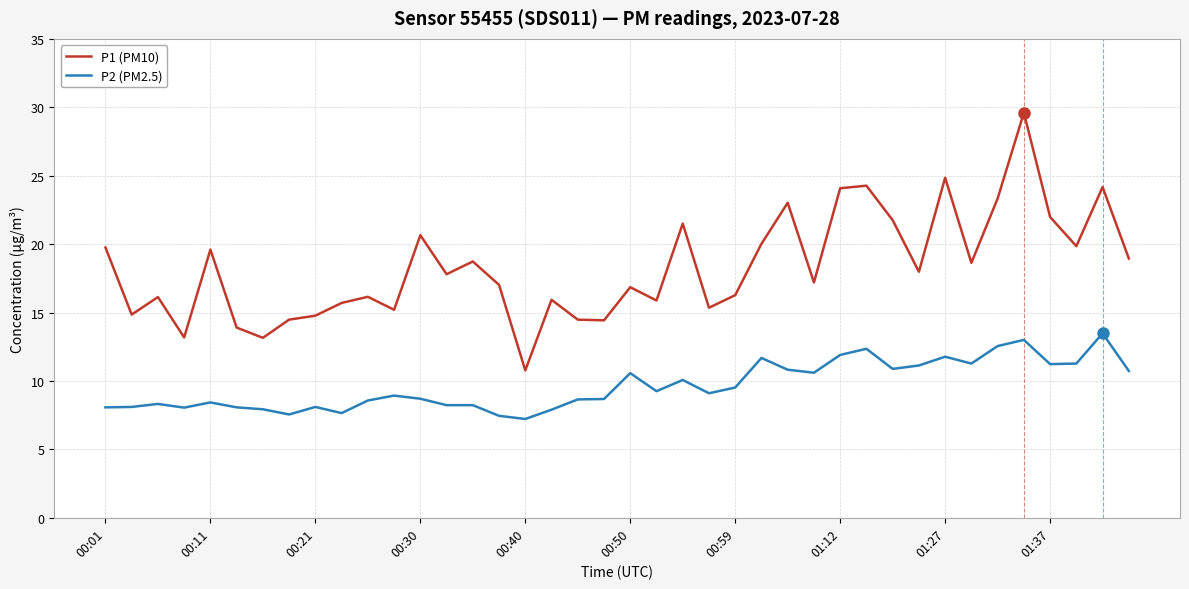

What is the difference between the maximum and minimum values in the P1 (PM10) series?

18.8